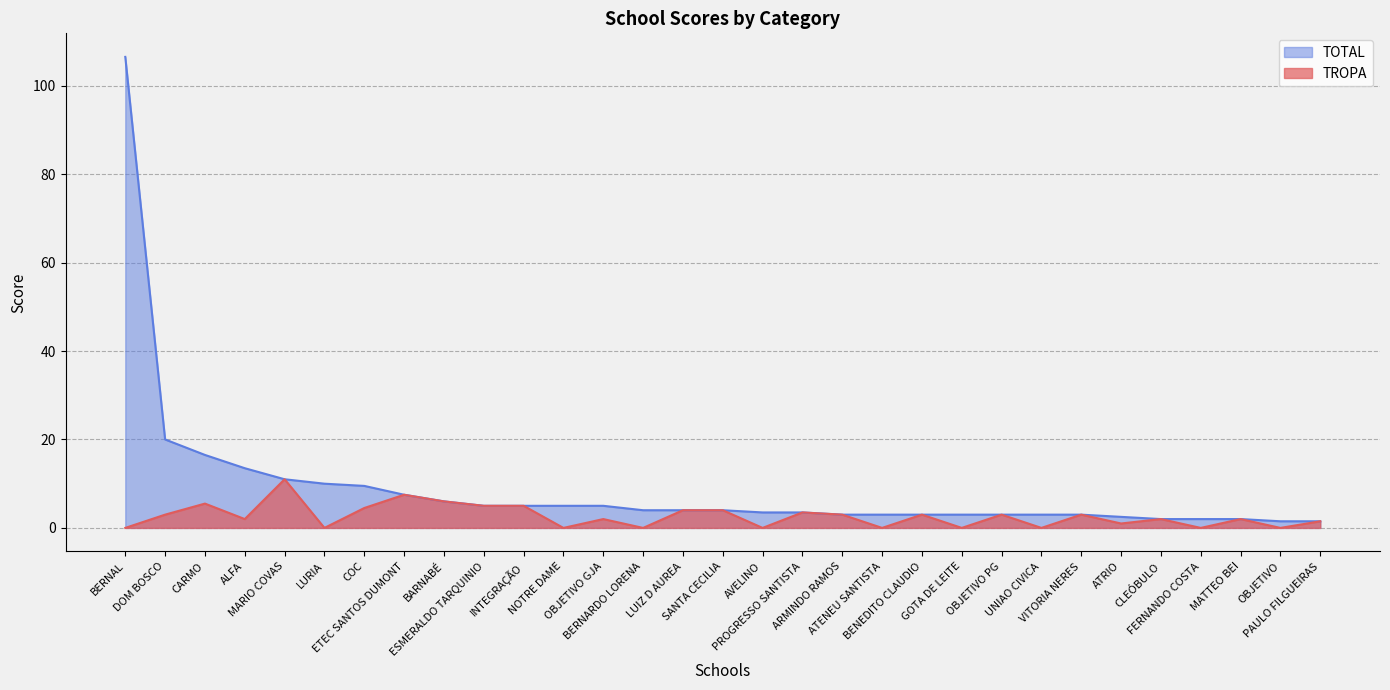

Which series has the widest spread of values?

TOTAL